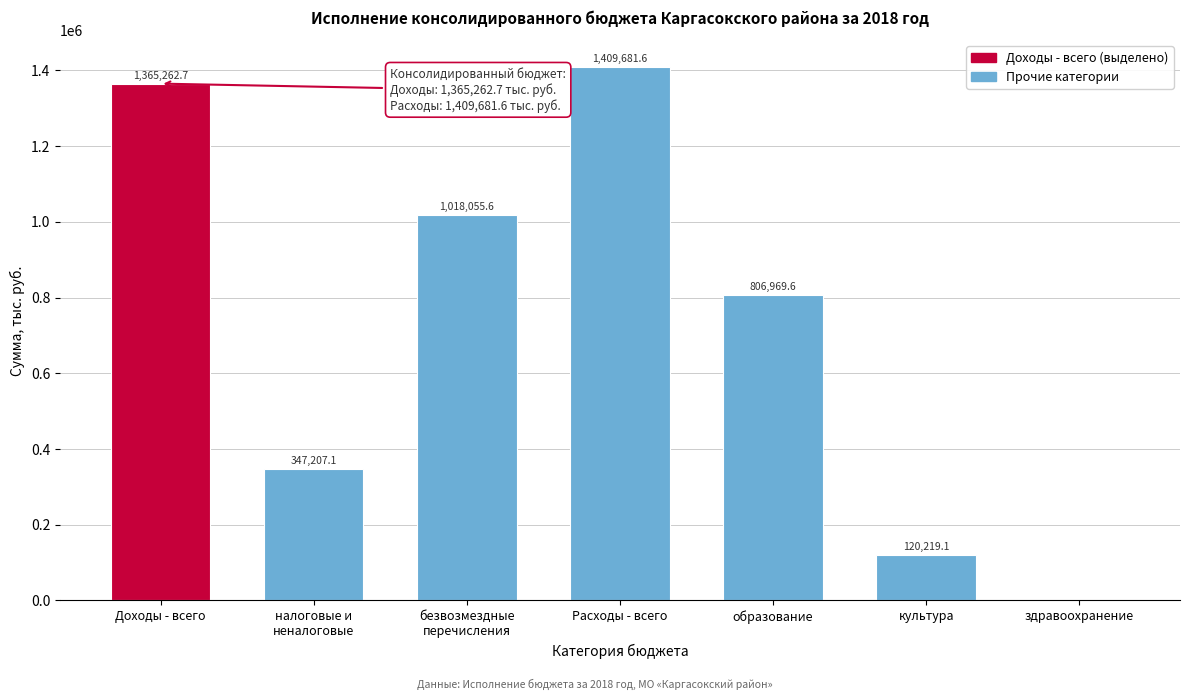

The value at культура is 120219.1. True or false?

True